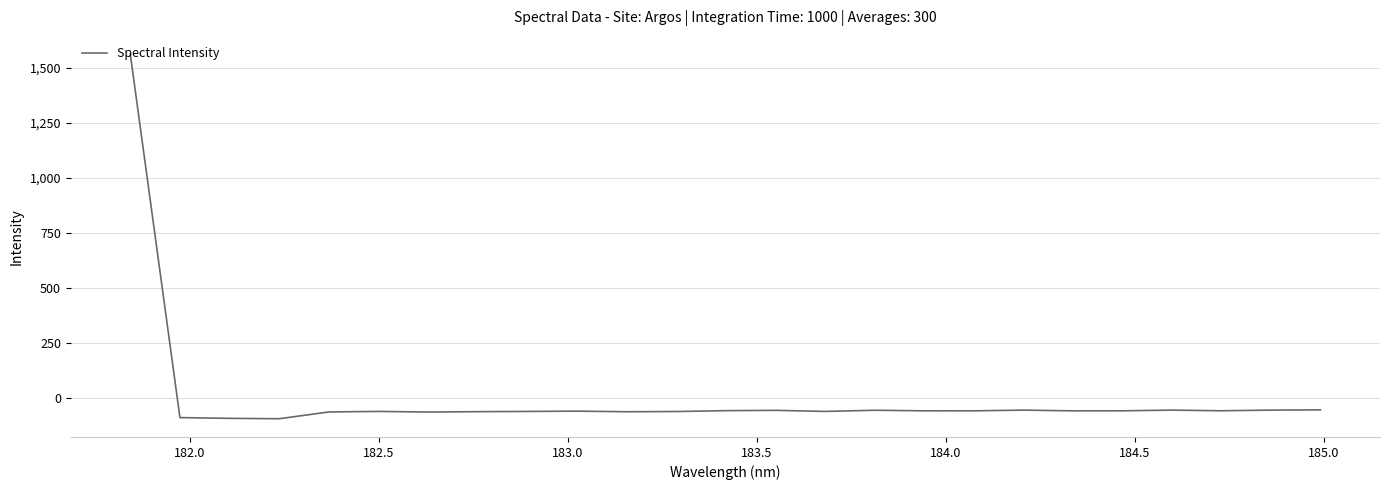

What is the greatest value displayed?

1562.2